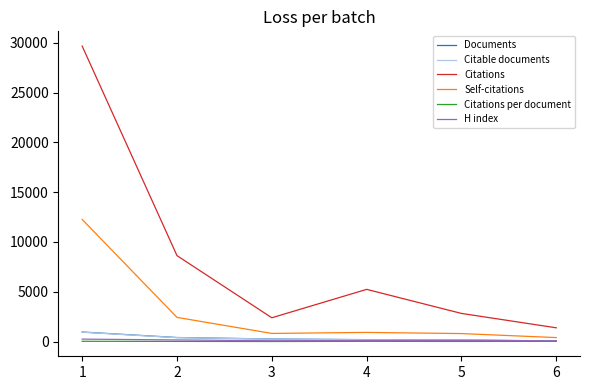

Rank the categories by Citations value from lowest to highest.

6, 3, 5, 4, 2, 1